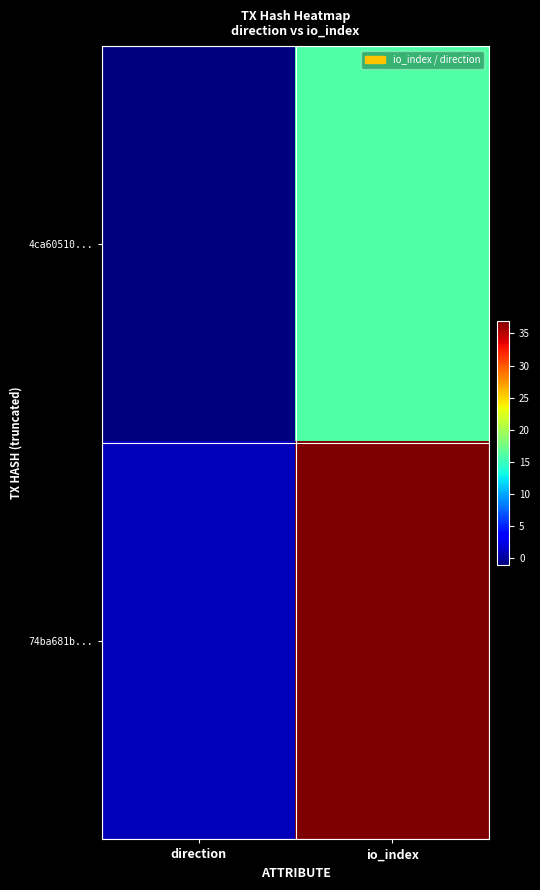

Reading left to right, transcribe all the data shown in this chart.

4ca60510...: direction=-1	io_index=16
74ba681b...: direction=1	io_index=37